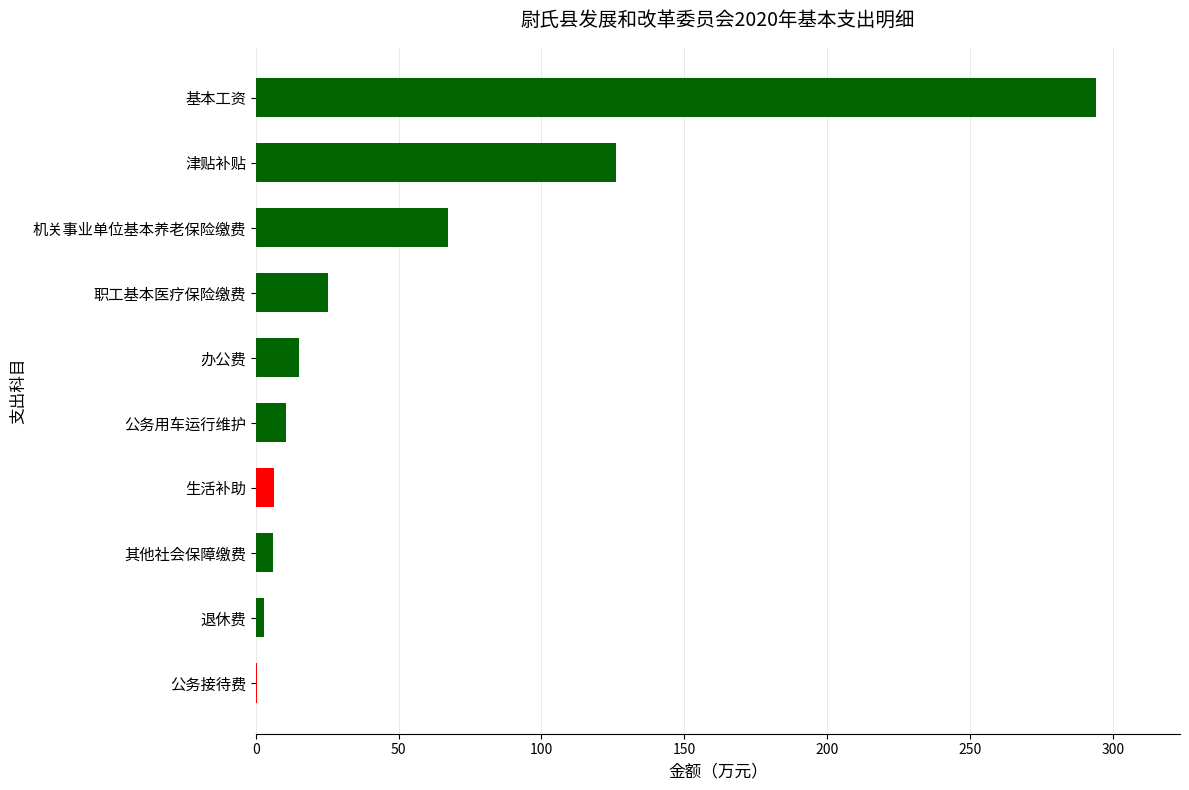

What is the sum of all values?

554.0